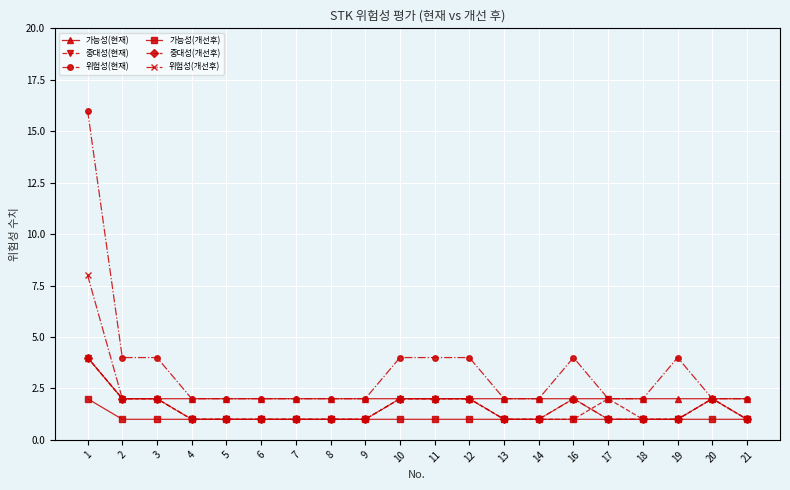

True or false: 중대성(현재) has more than 0 points higher than both neighbors.

True